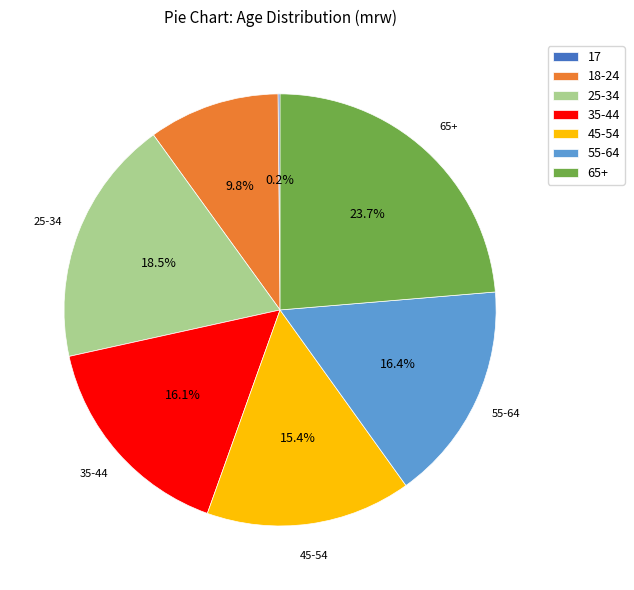

Between 65+ and 45-54, which is larger?

65+